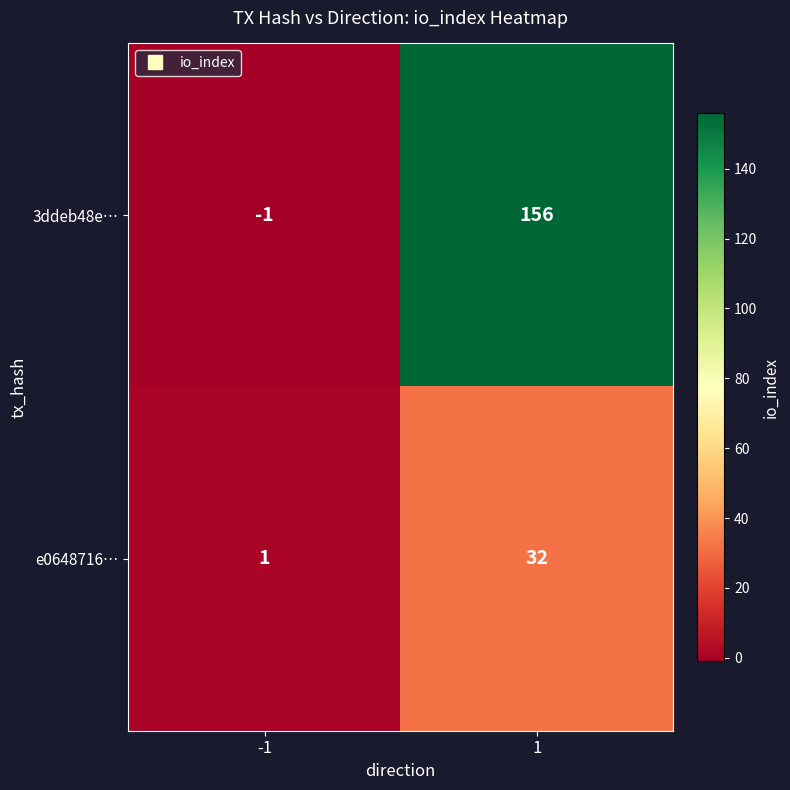

Is the value of e0648716… at -1 greater than the value of 3ddeb48e… at 1?

No